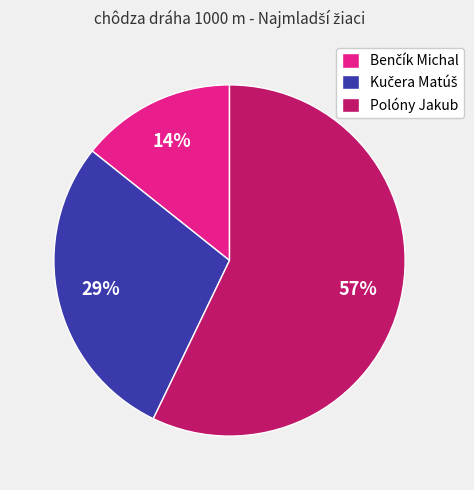

True or false: Polóny Jakub accounts for 47% of the total.

False